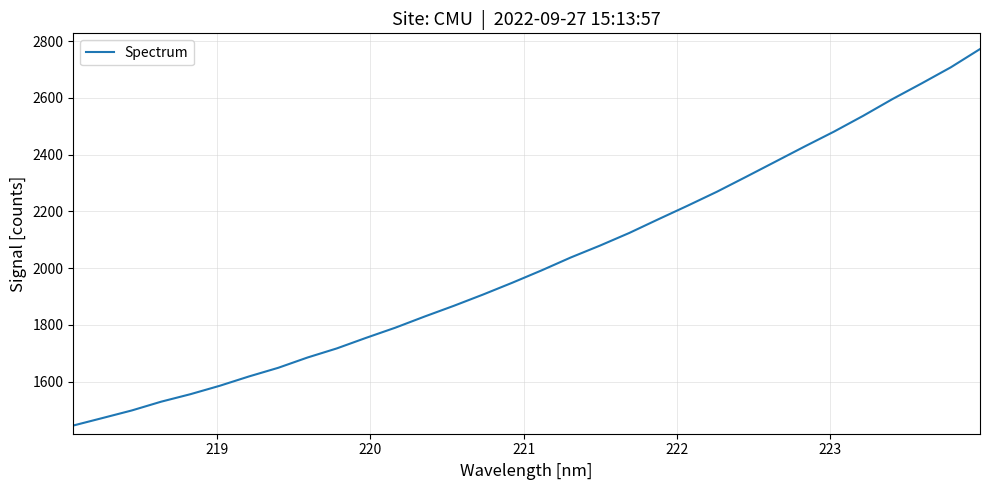

How many lines are shown in the chart?

1